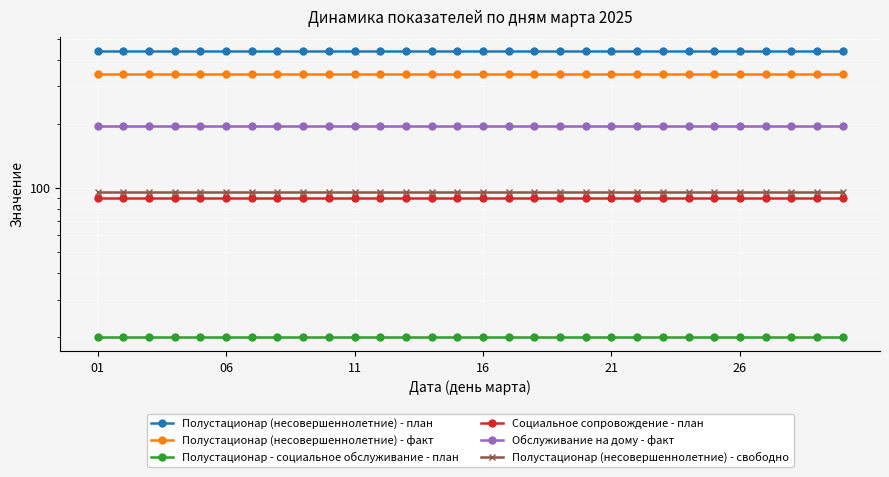

Where is Обслуживание на дому - факт nearest to the value 196?

01